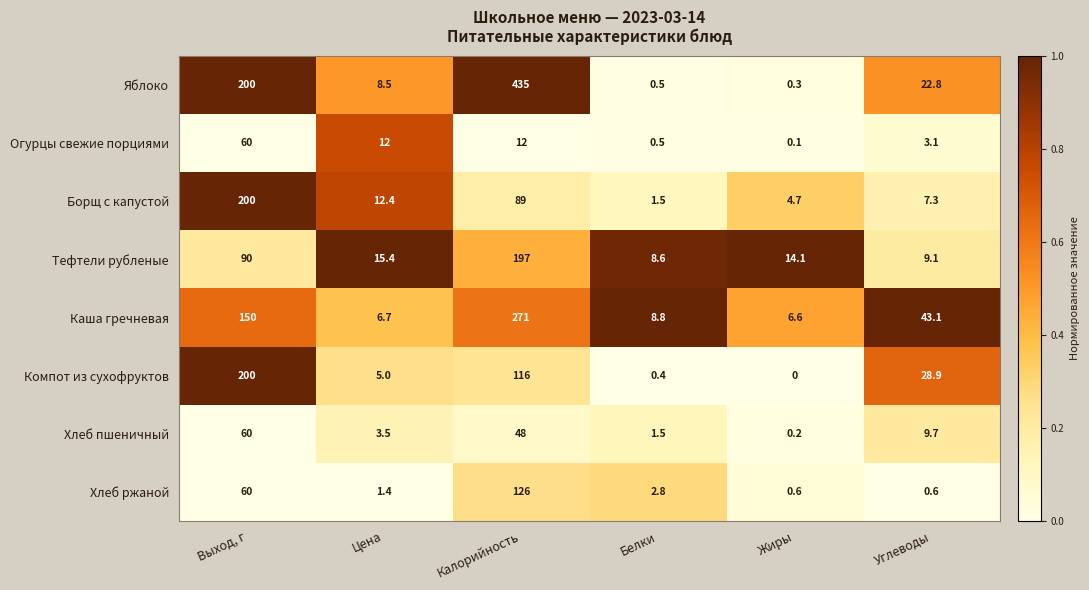

The value of Яблоко at Жиры is 0.3. True or false?

True